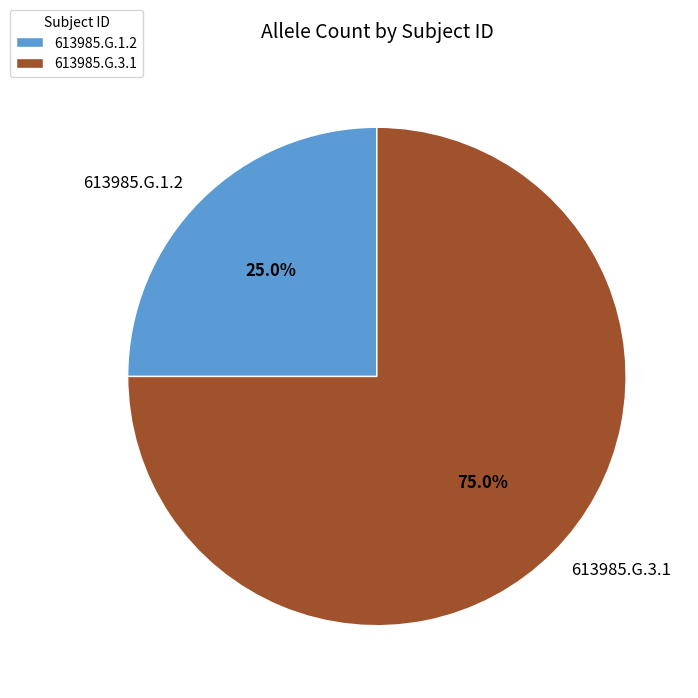

Approximately how many times larger is the value at 613985.G.3.1 compared to 613985.G.1.2?

3.0